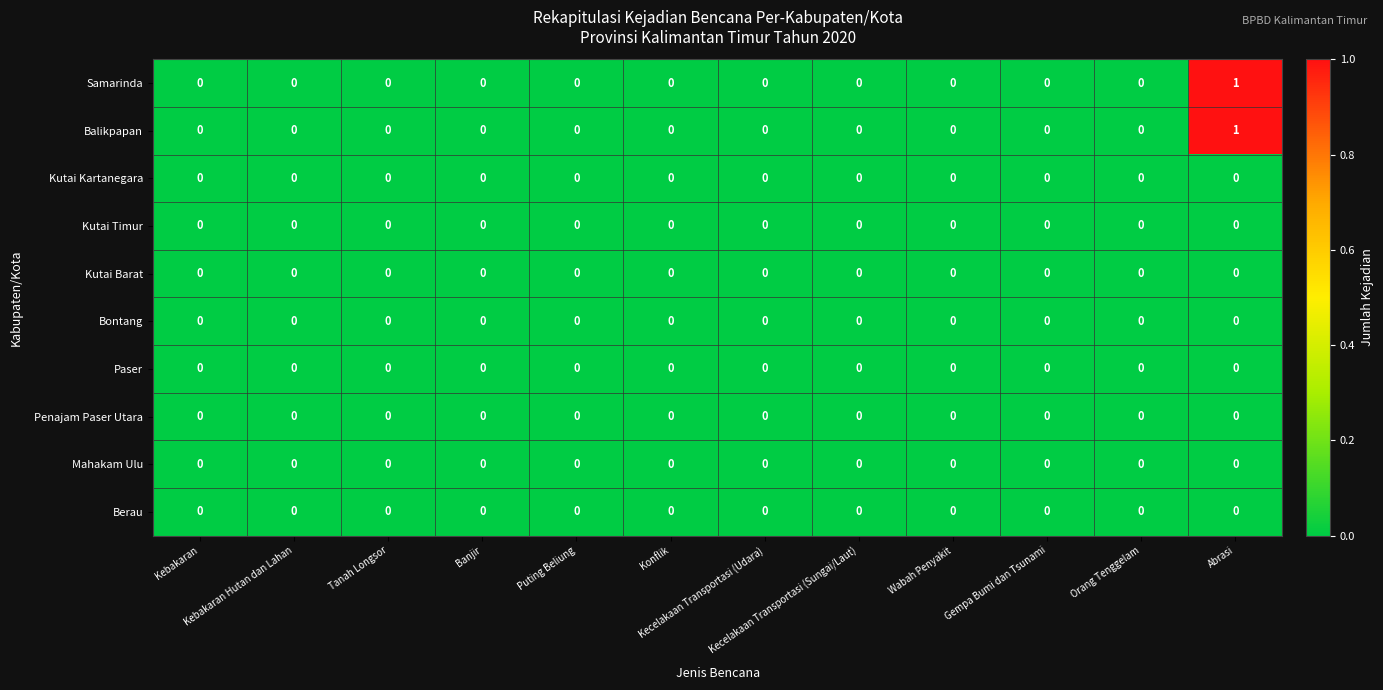

Count the number of categories in the chart.

12